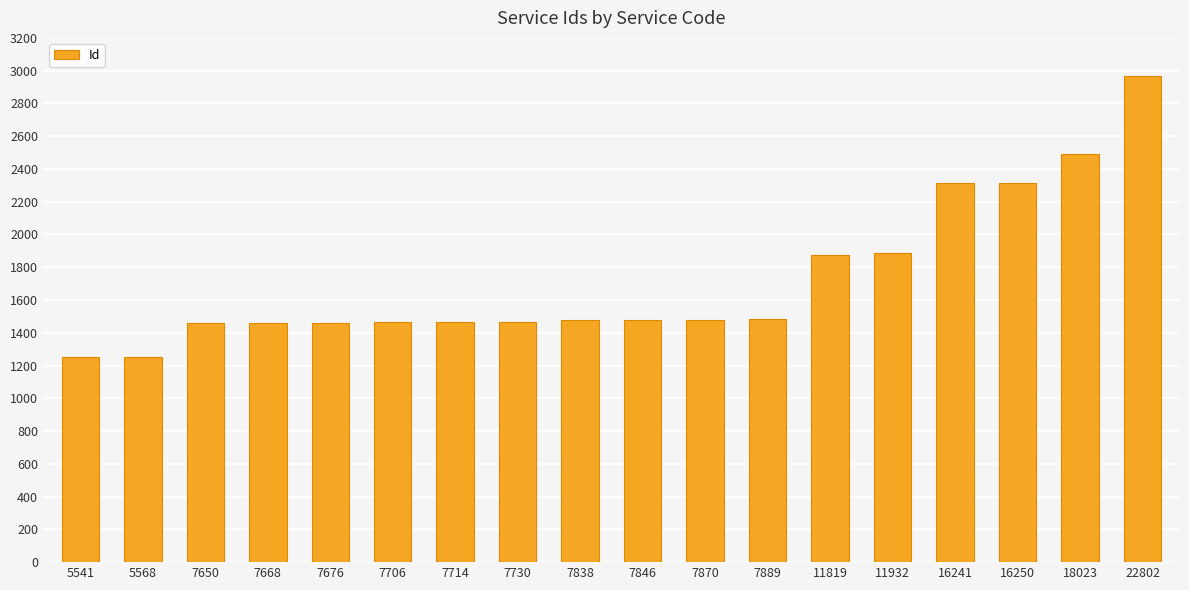

Are the bars horizontal?

No